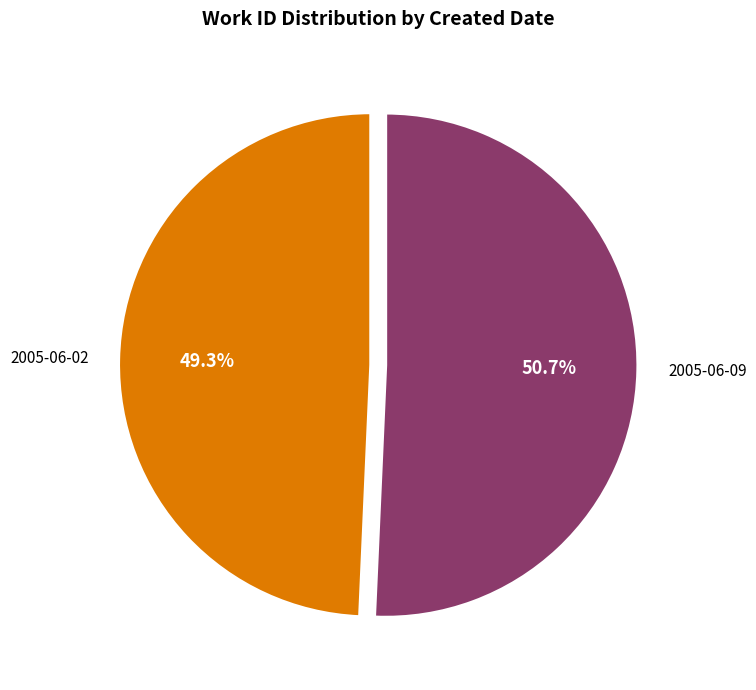

How many segments does this pie chart have?

2